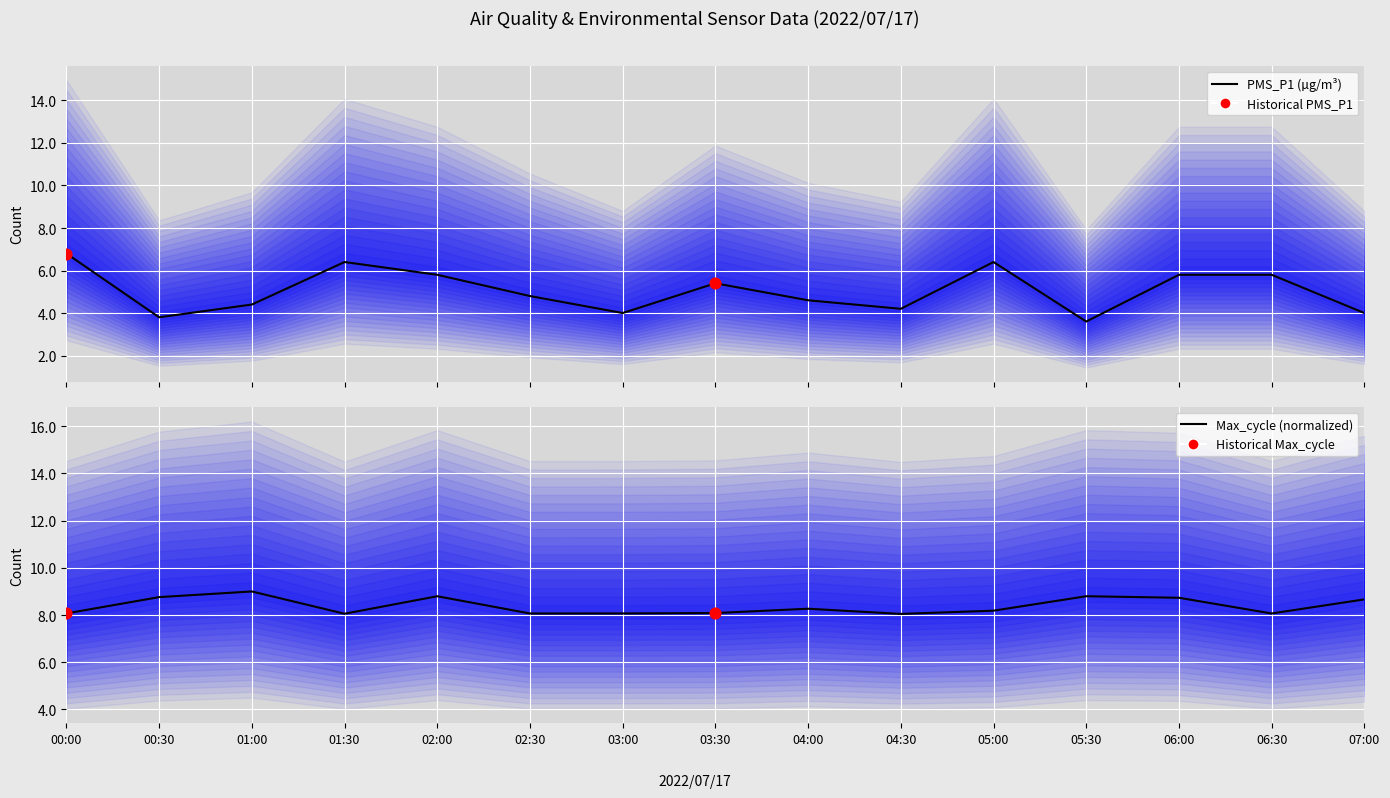

Which series has the largest Y range (max minus min)?

PMS_P1